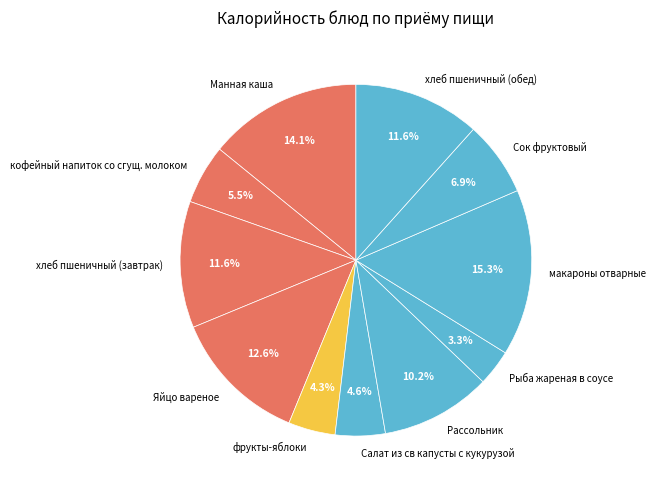

Is it true that хлеб пшеничный (завтрак) is 12% of the pie?

True